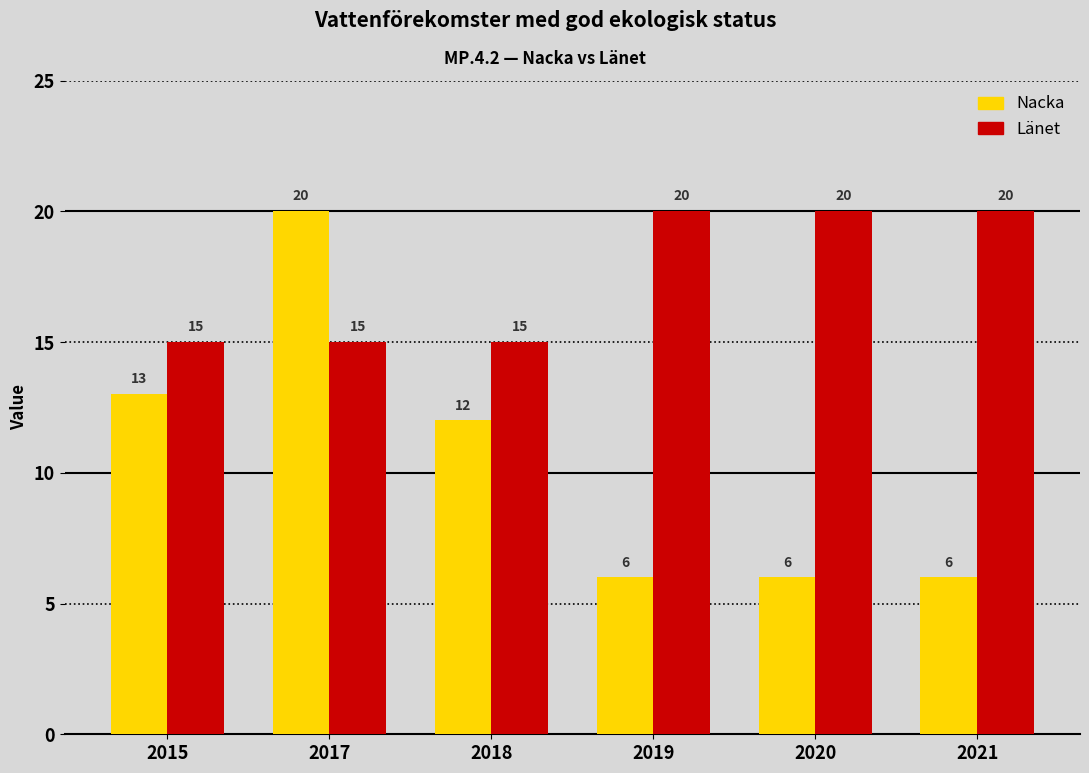

What is the sum of all Länet values?

105